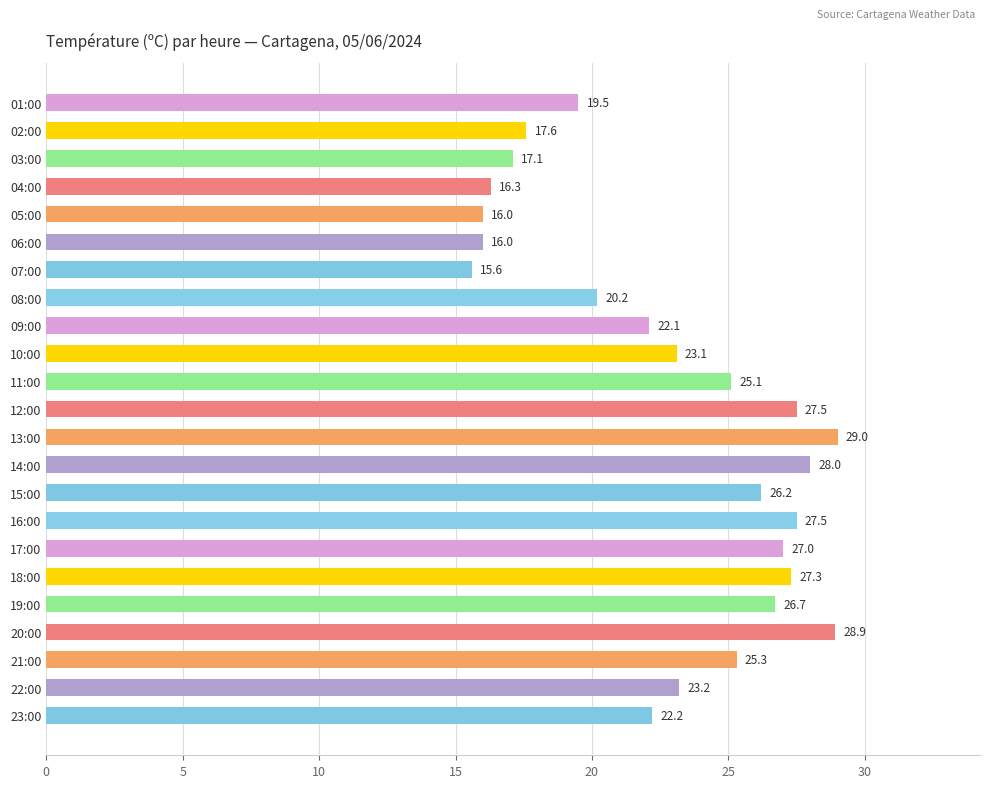

Are the bars grouped side by side (vs. stacked)?

No